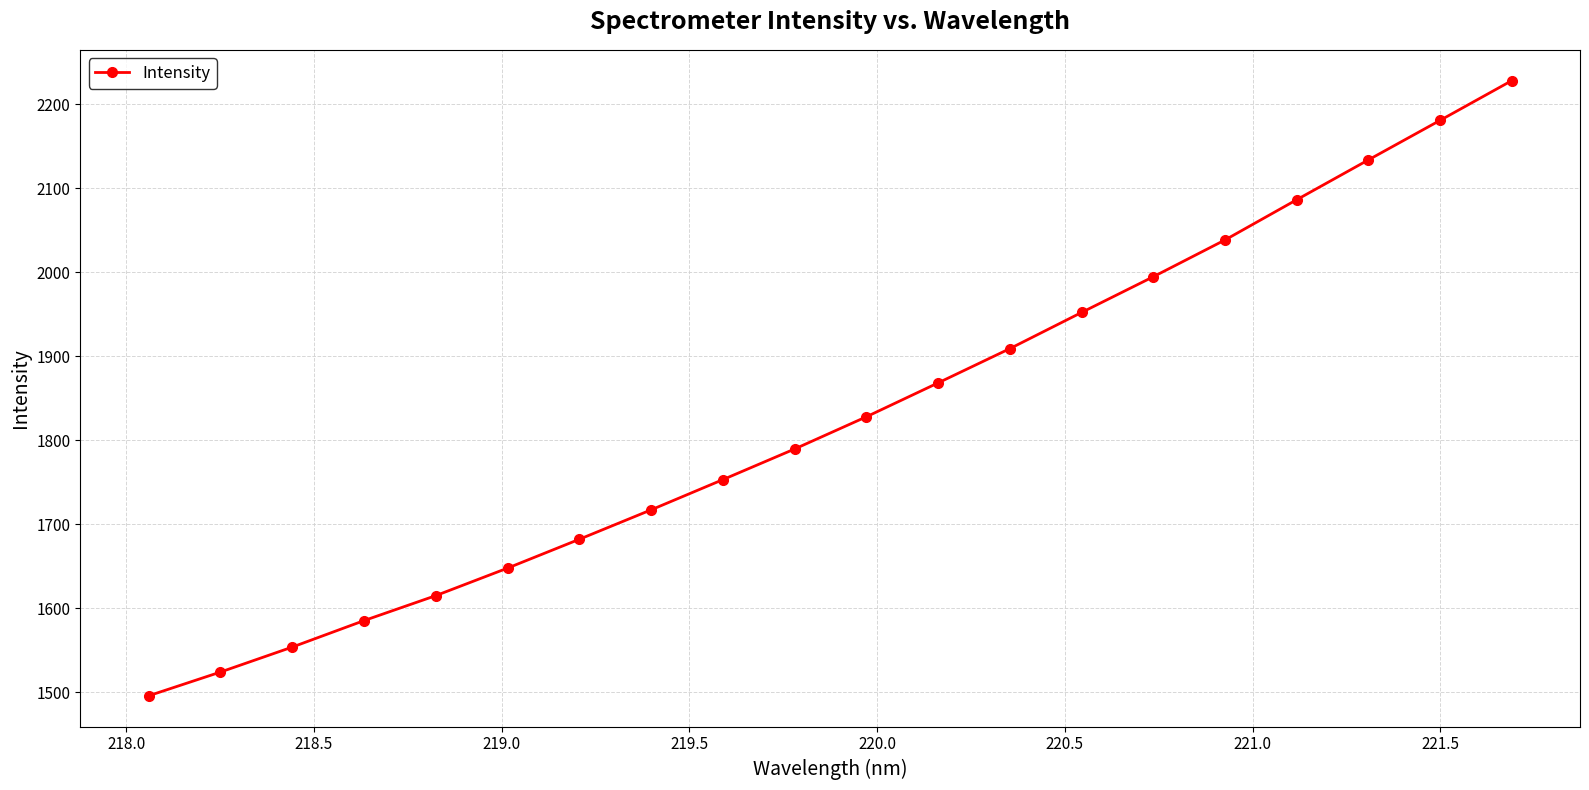

True or false: there are more than 0 points higher than both neighbors.

False